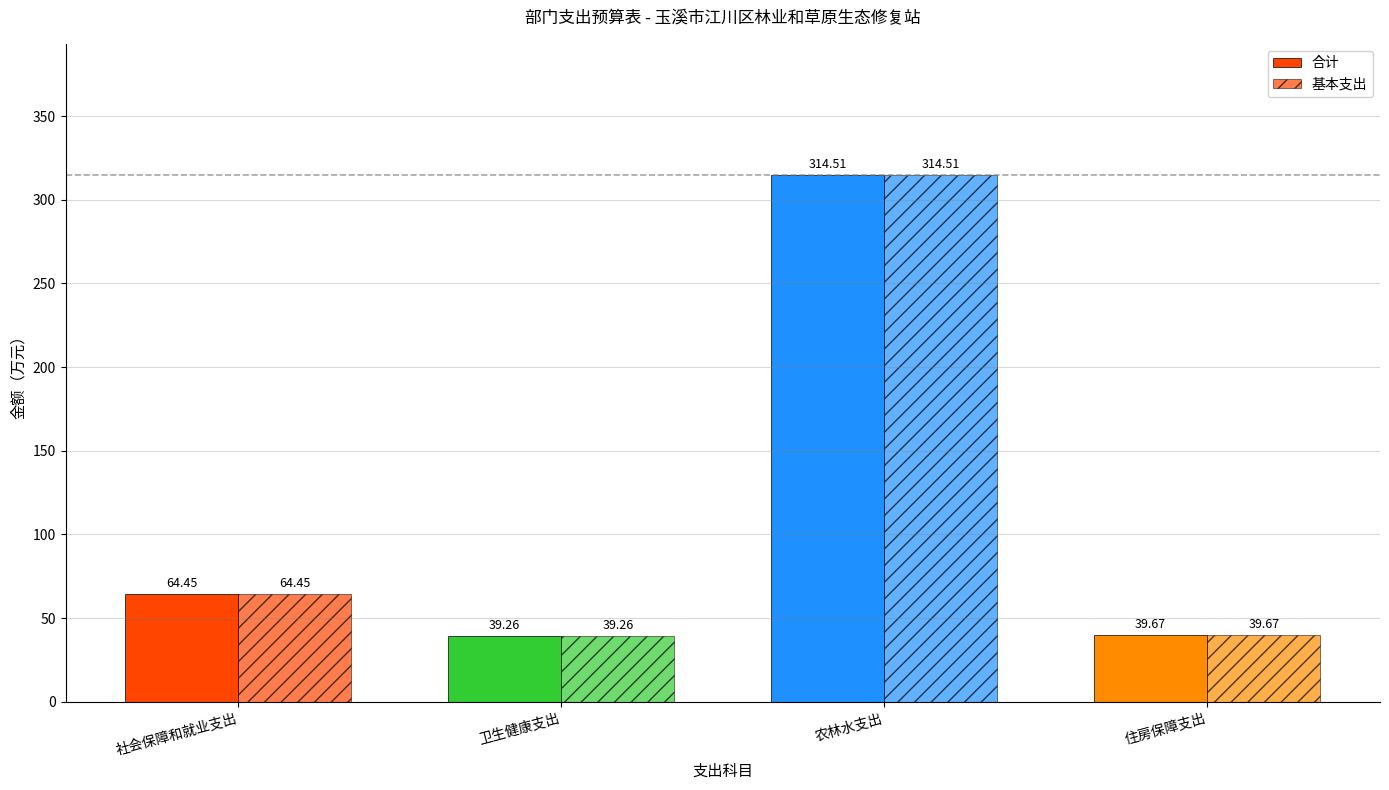

What position from the left is 农林水支出?

3